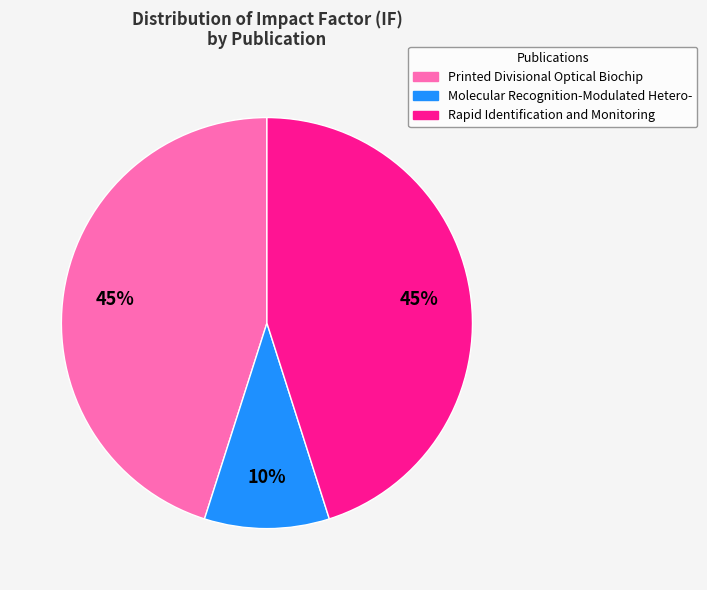

What percentage is the Printed Divisional Optical Biochip slice, to the nearest percent?

45%